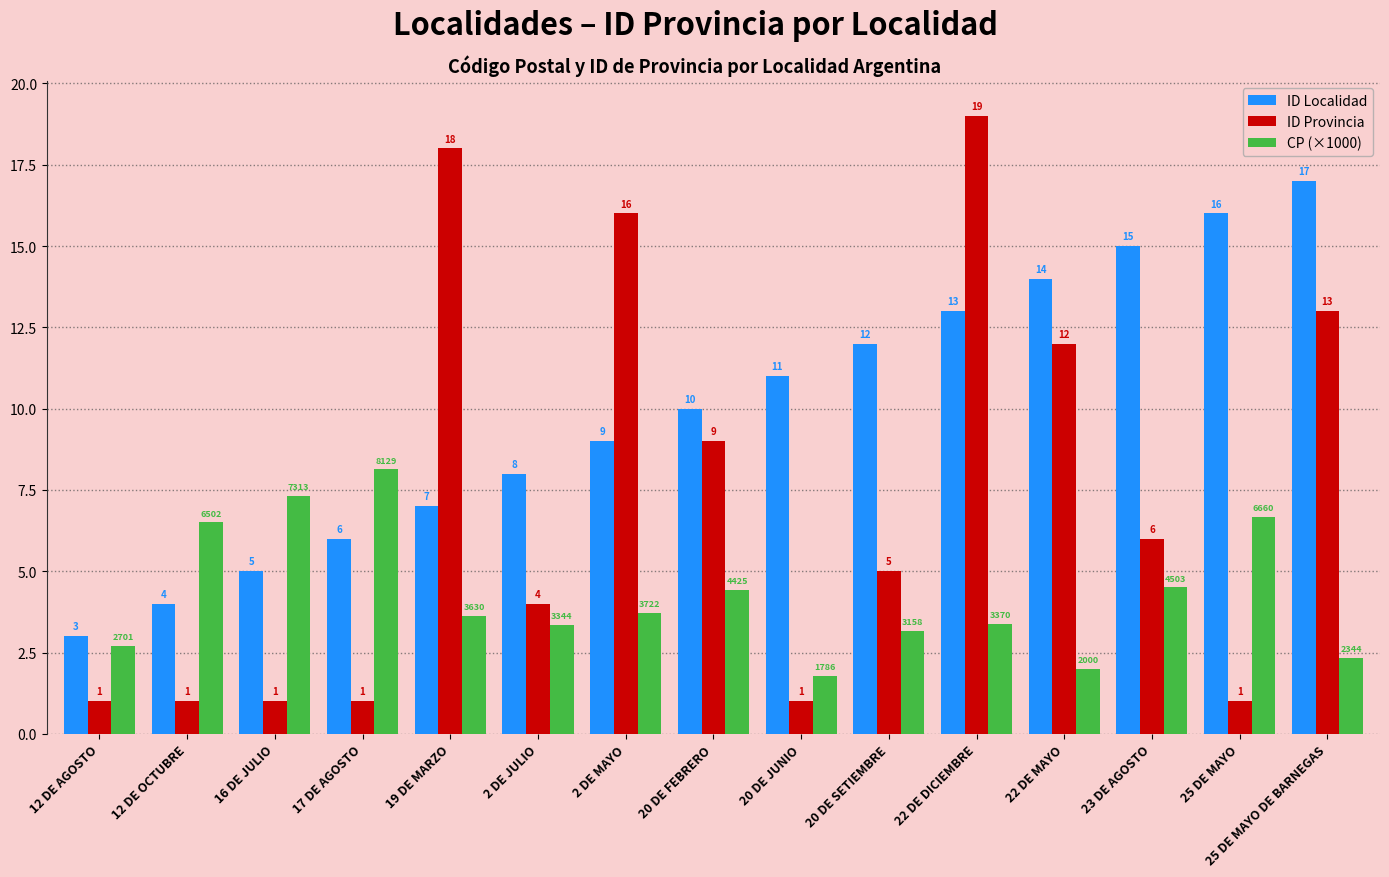

What are all the series names shown in the legend?

ID Localidad, ID Provincia, CP (×1000)